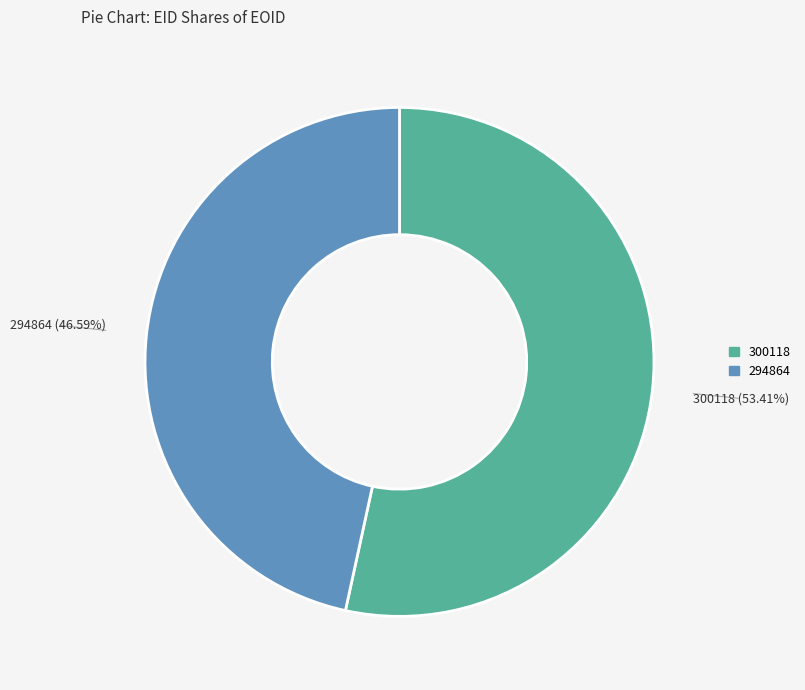

Is it true that 294864 is 37% of the pie?

False